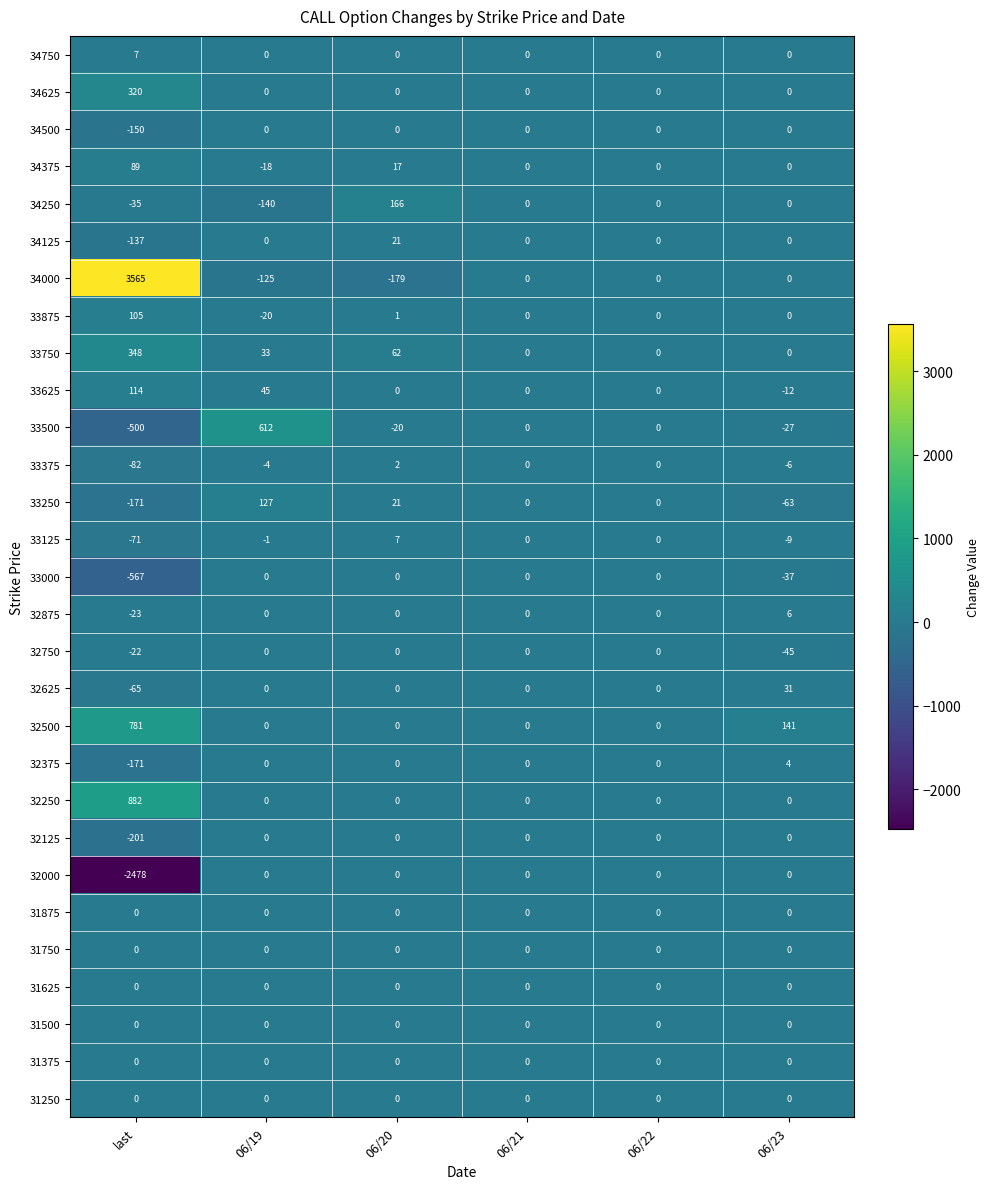

What is the total value across all series at 06/19?

509